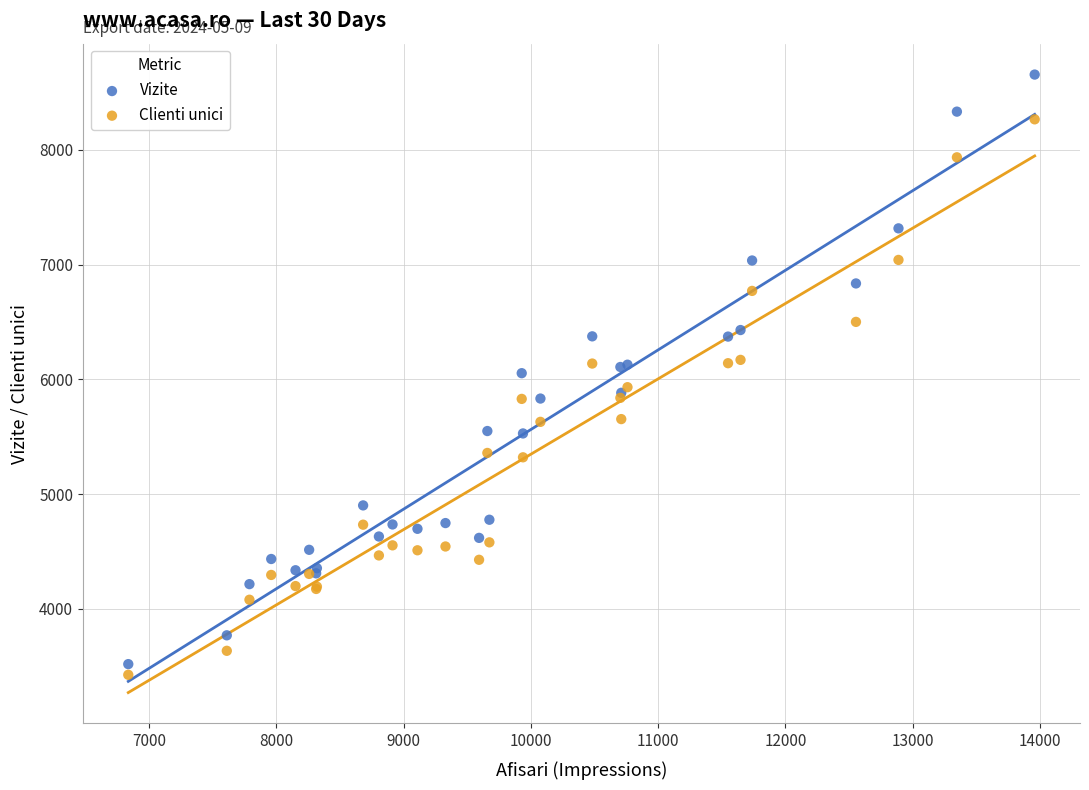

Which series has the widest spread of Y values?

Vizite